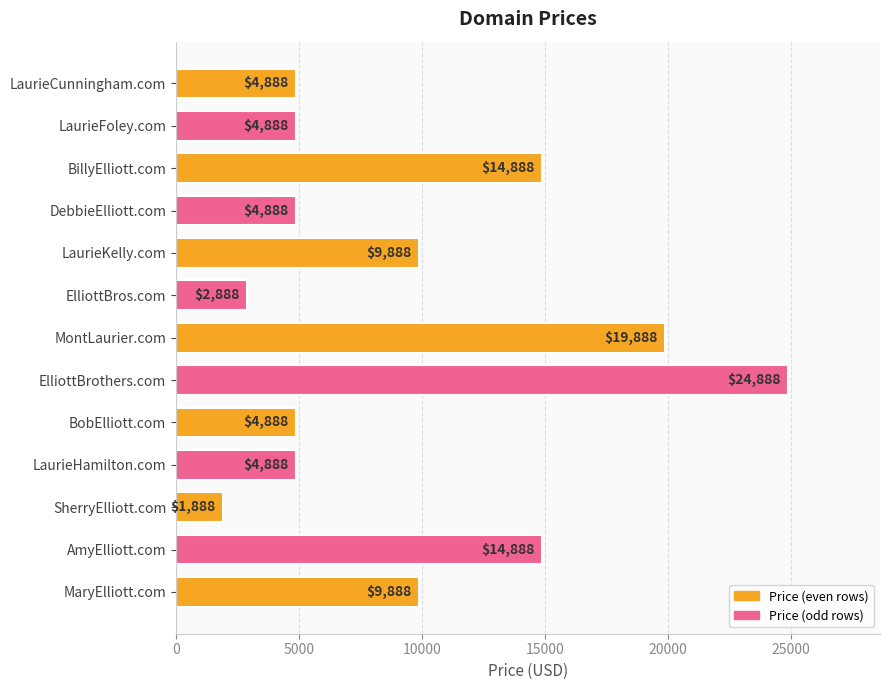

How many data points are less than 4888?

2